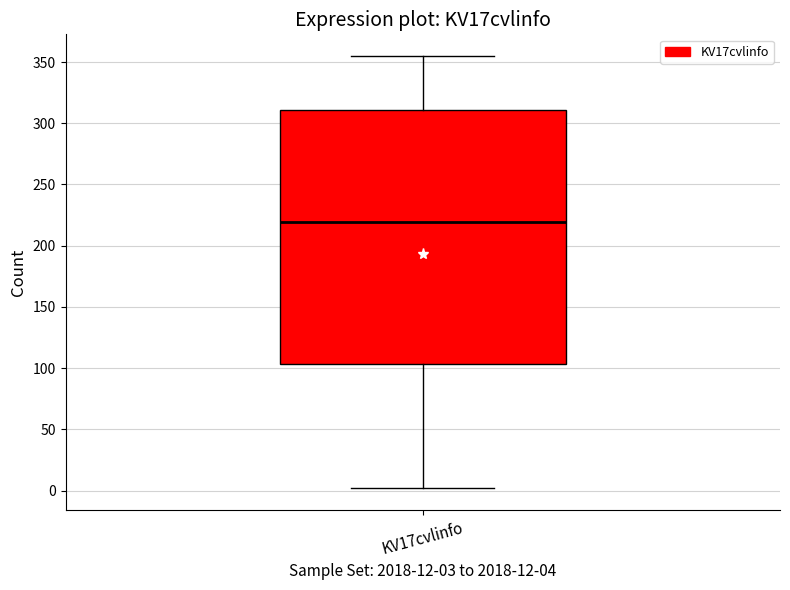

Read this box plot against the y-axis: the position of the median line, the range covered by the box, and the ends of both whiskers. The values are not printed on the chart, so give them approximately, as read against the axis.

median 220, box 105 to 310, whiskers 0 to 355